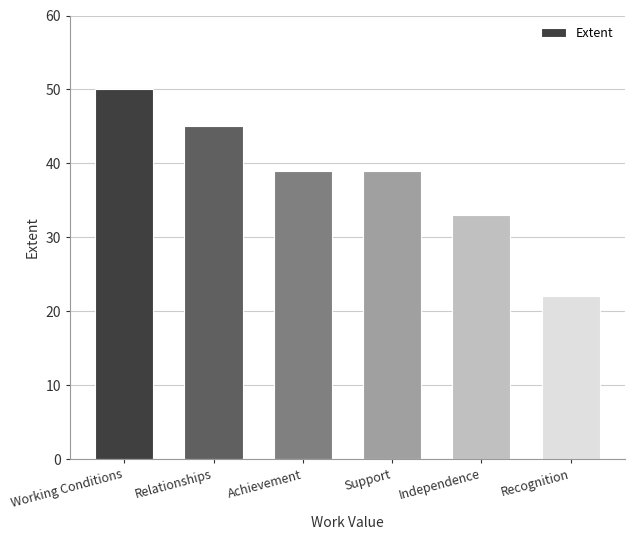

How many bars are there in total?

6